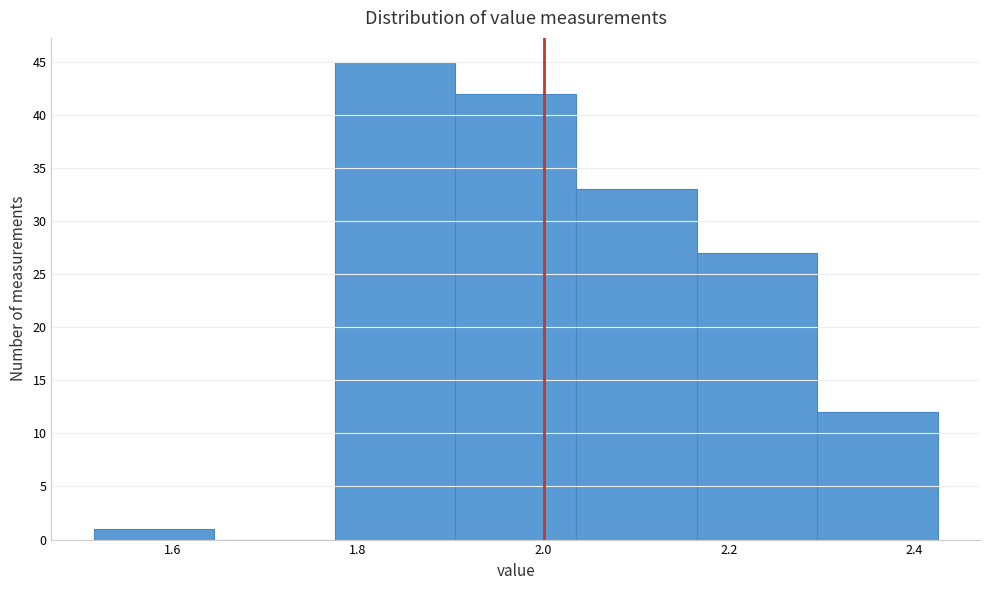

What is the height of the bar covering 1.775 to 1.905 on the x-axis? Neither the bar edges nor the heights are printed on the chart, so give them approximately, as read against the axes.

45